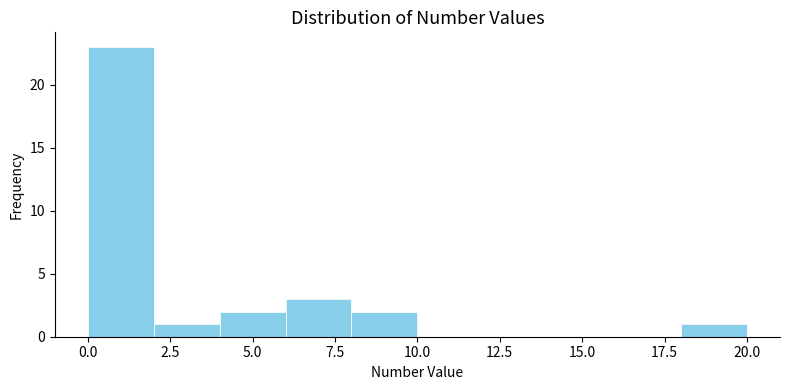

Reading left to right, list every bar in this chart as the range it spans on the x-axis followed by its height. The values are not printed on the chart, so give them approximately, as read against the axis.

0 to 2: 23
2 to 4: 1
4 to 6: 2
6 to 8: 3
8 to 10: 2
10 to 12: 0
12 to 14: 0
14 to 16: 0
16 to 18: 0
18 to 20: 1